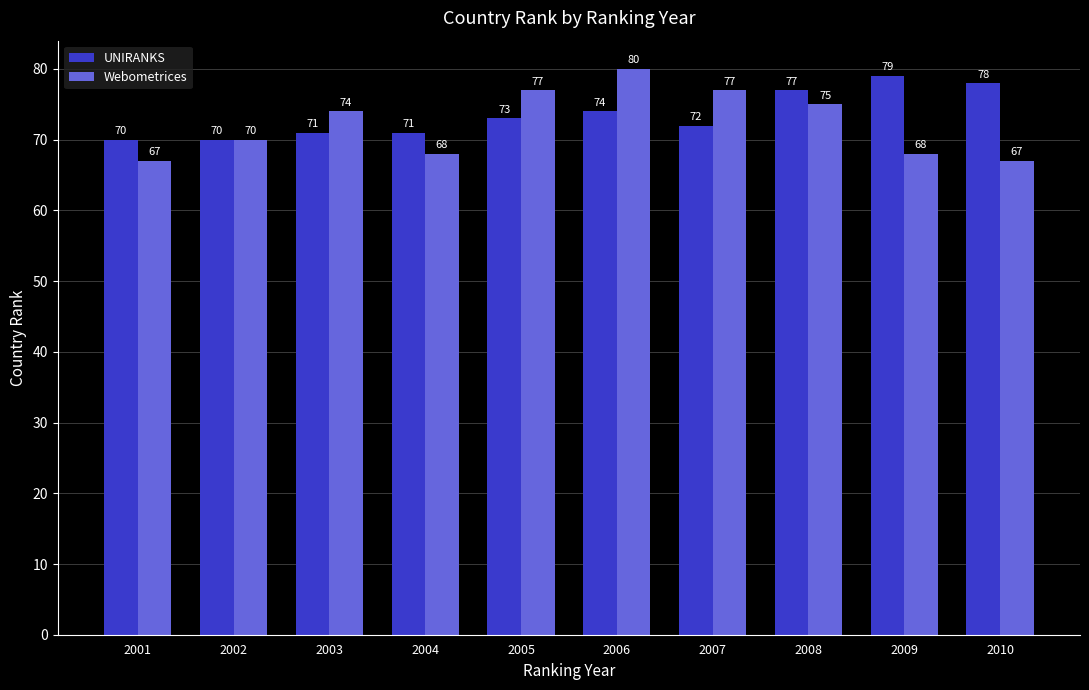

What are all the series names shown in the legend?

UNIRANKS, Webometrices